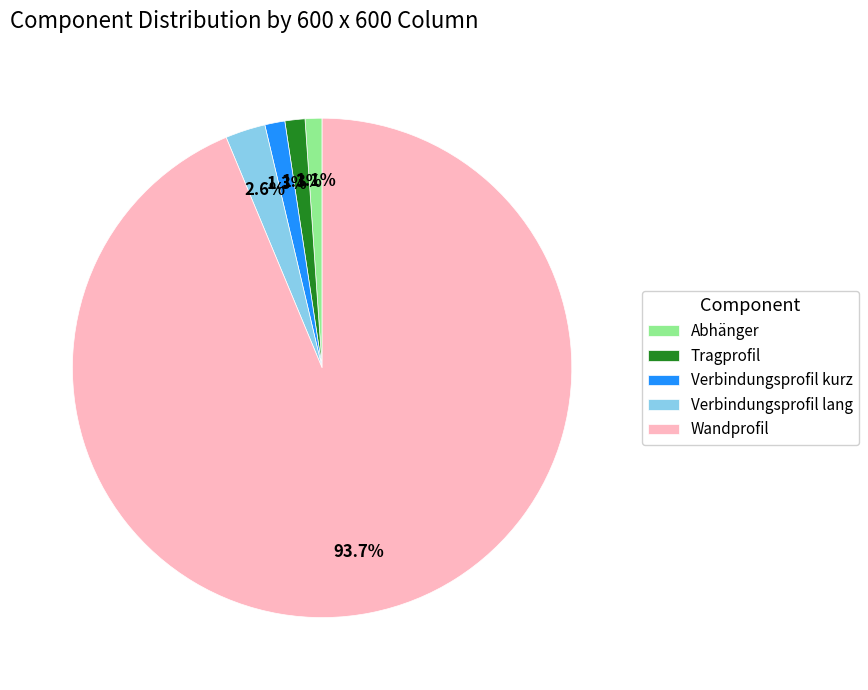

How much of the chart is everything except Tragprofil?

98.7%